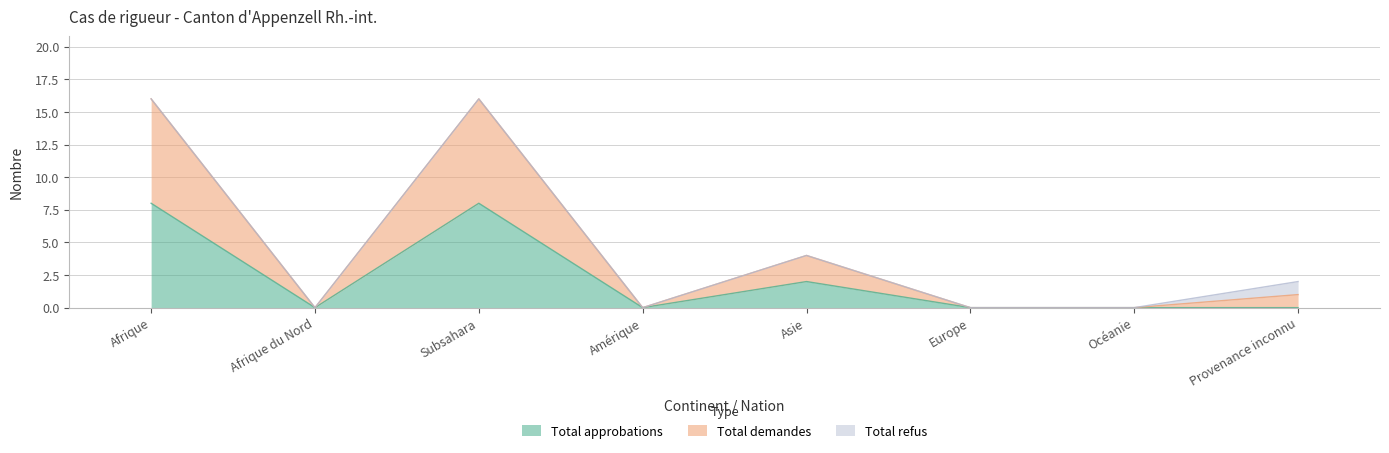

Which category has the highest value across all series?

Afrique